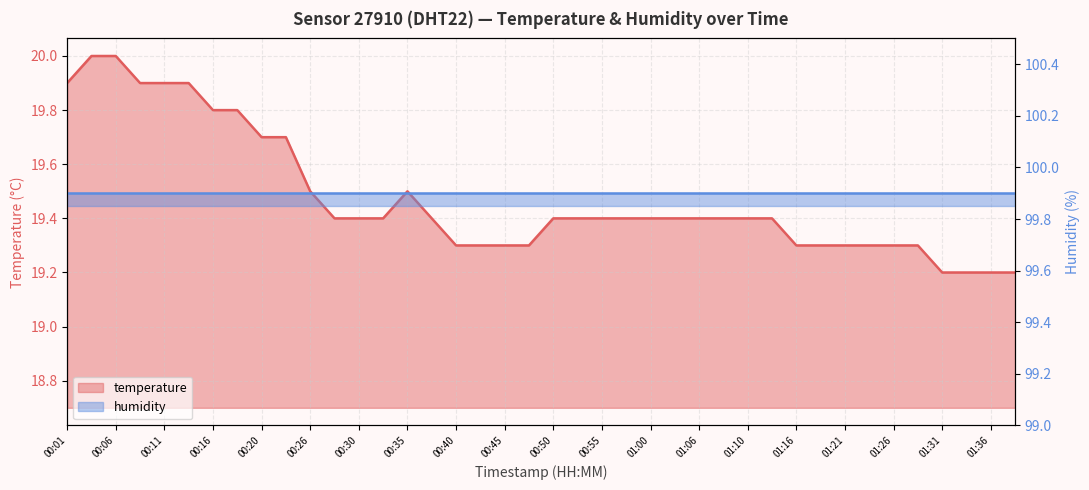

Rank the categories by value from lowest to highest.

01:31, 01:33, 01:36, 01:38, 00:40, 00:43, 00:45, 00:48, 01:16, 01:18, 01:21, 01:23, 01:26, 01:28, 00:28, 00:30, 00:33, 00:38, 00:50, 00:53, 00:55, 00:58, 01:00, 01:03, 01:06, 01:08, 01:10, 01:13, 00:26, 00:35, 00:20, 00:23, 00:16, 00:18, 00:01, 00:08, 00:11, 00:13, 00:03, 00:06